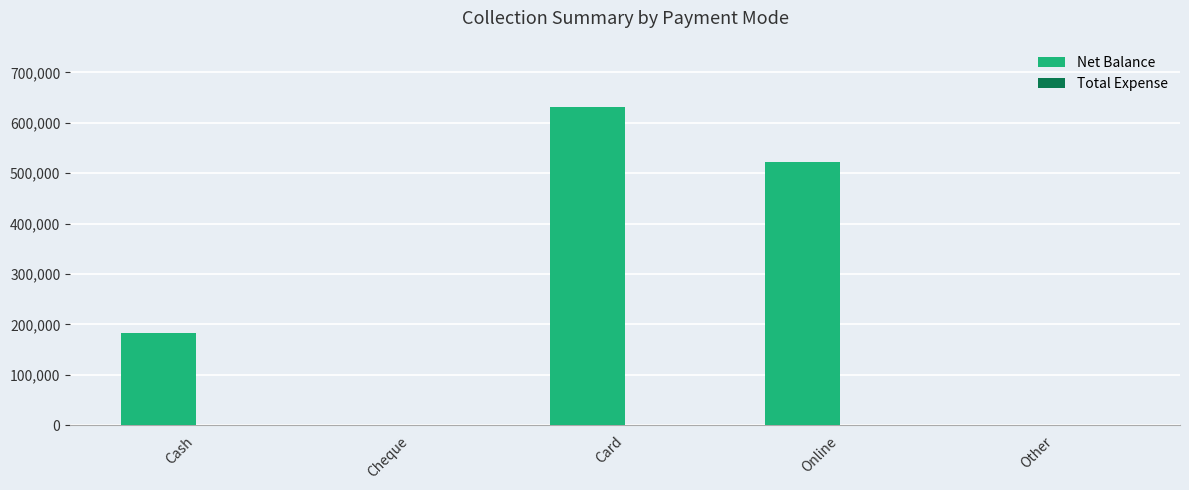

Count the number of categories in the chart.

5